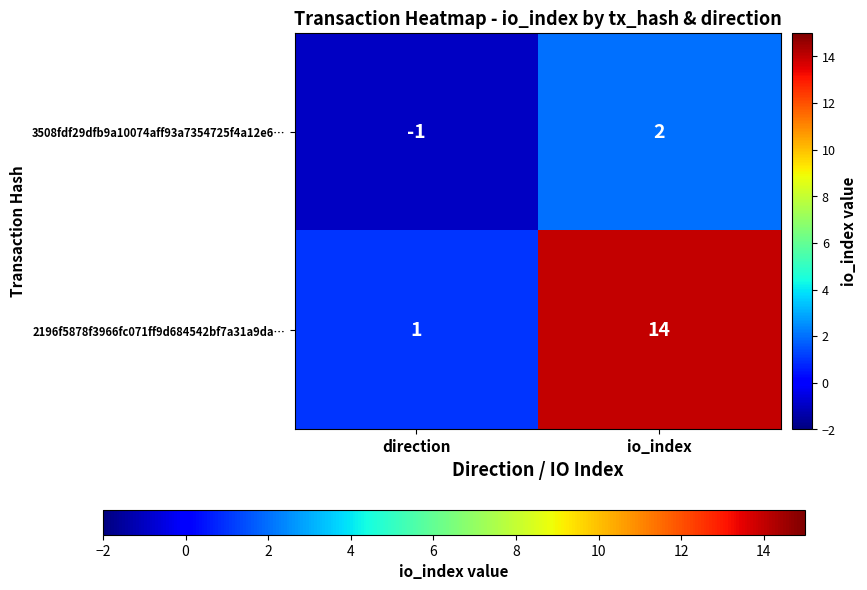

At which category is the sum across all series the highest?

io_index